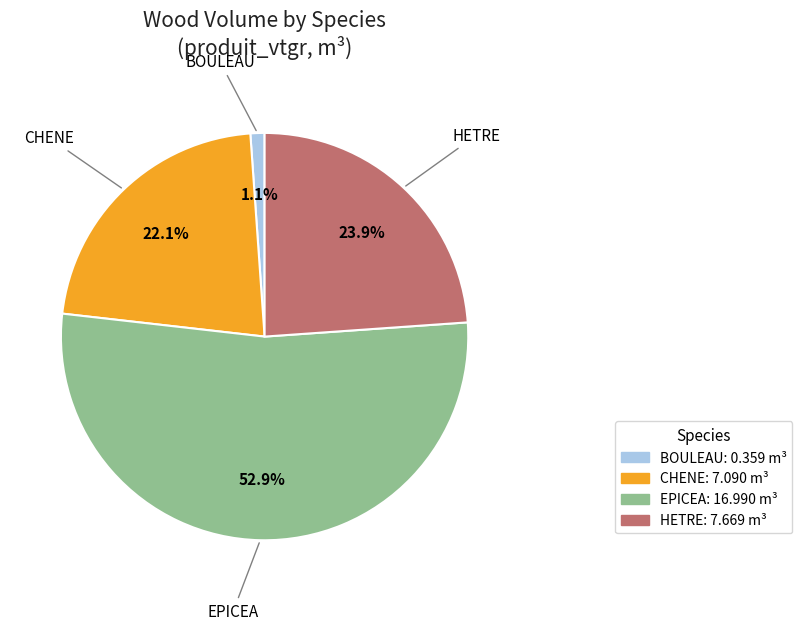

To the nearest percent, what is the difference between the BOULEAU and EPICEA slice percentages?

52%